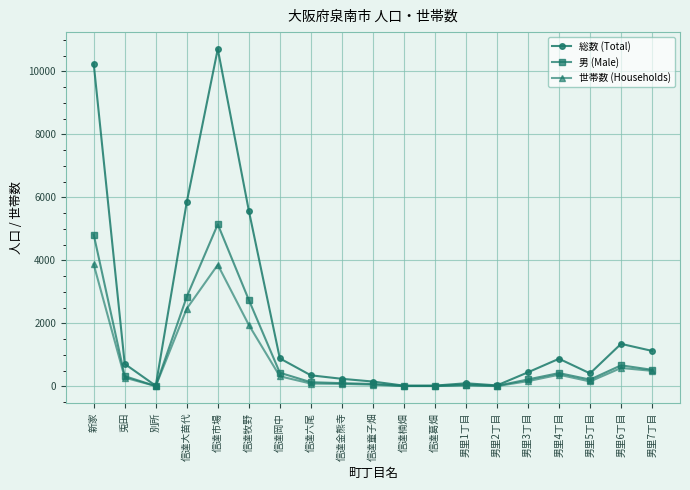

What is the minimum value shown in the chart?

8